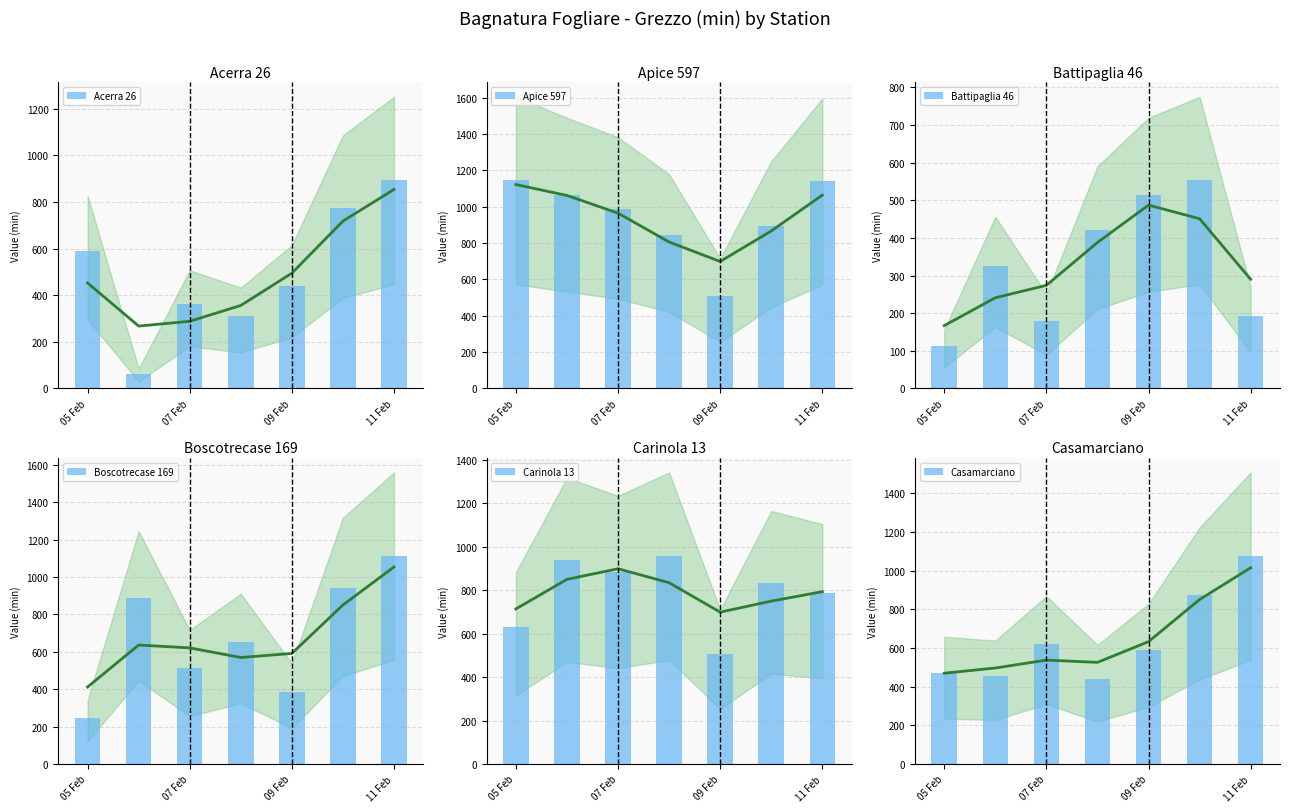

What is the spread (max minus min) of values at 09 Feb?

206.8